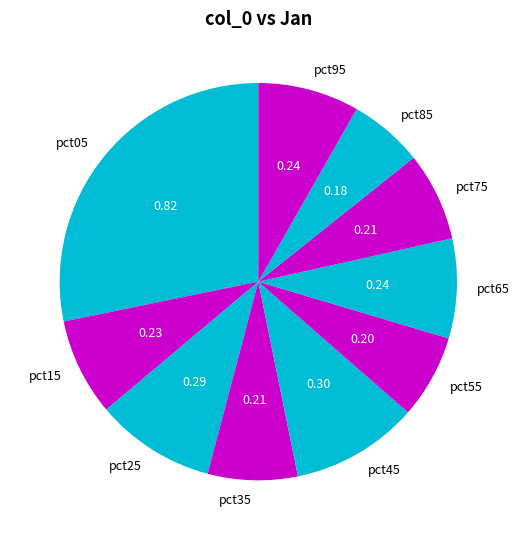

Which slice is the largest?

pct05